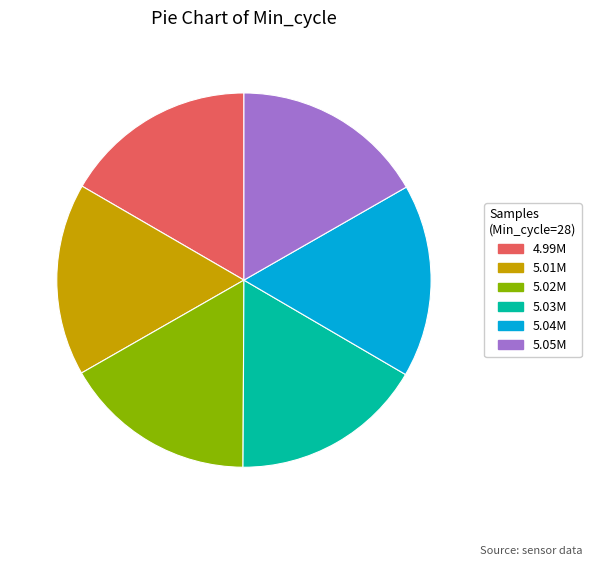

Count the number of slices in the pie.

6